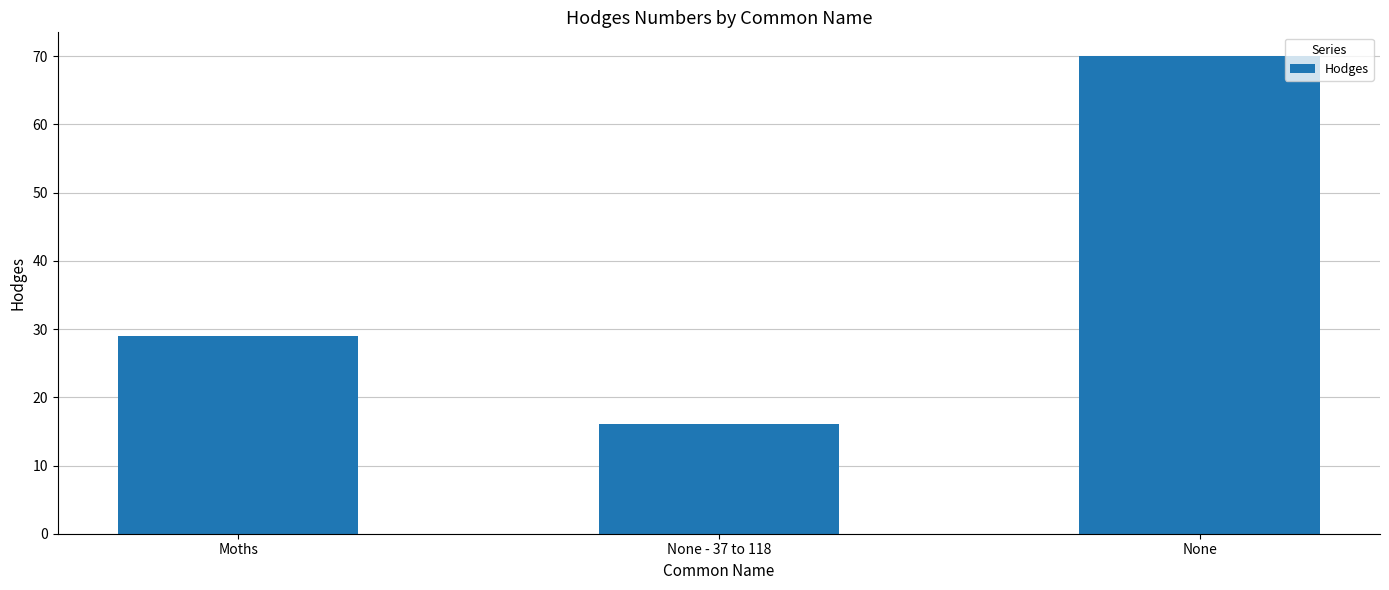

Which label corresponds to the smallest value in the chart?

None - 37 to 118